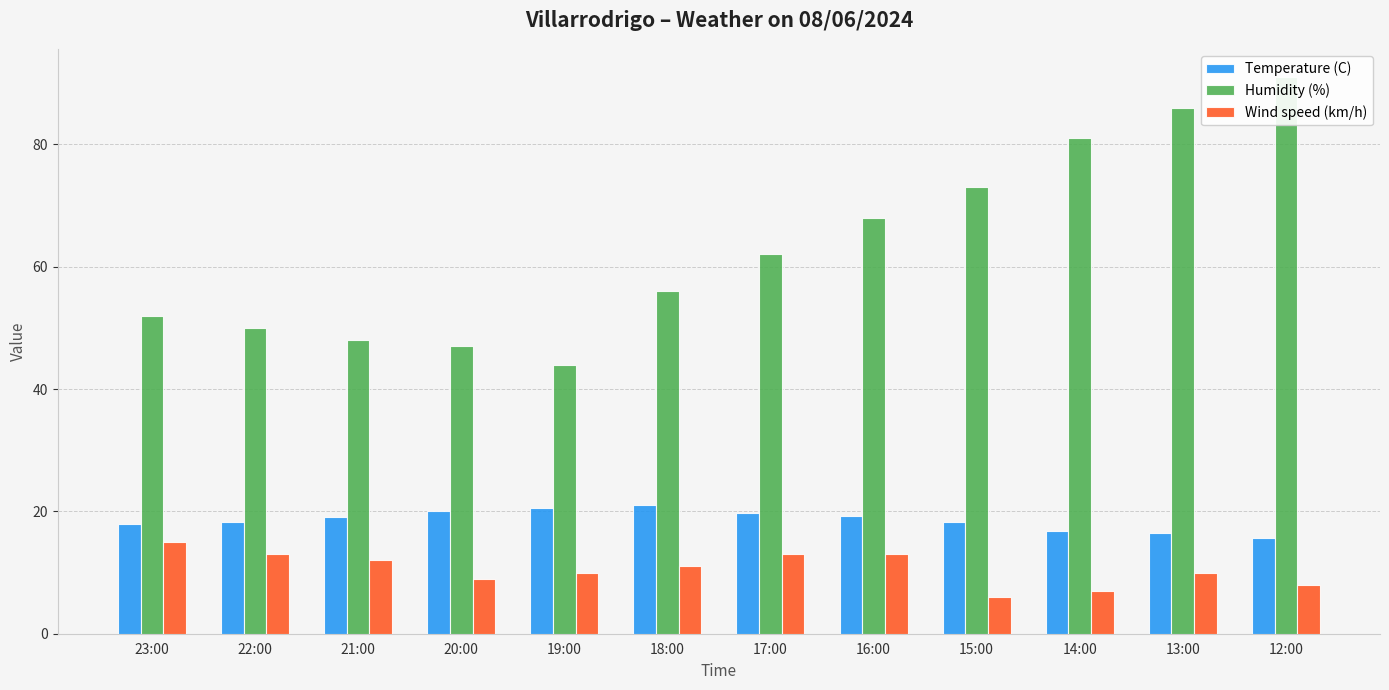

How many values in the Temperature (C) series are below 19?

6